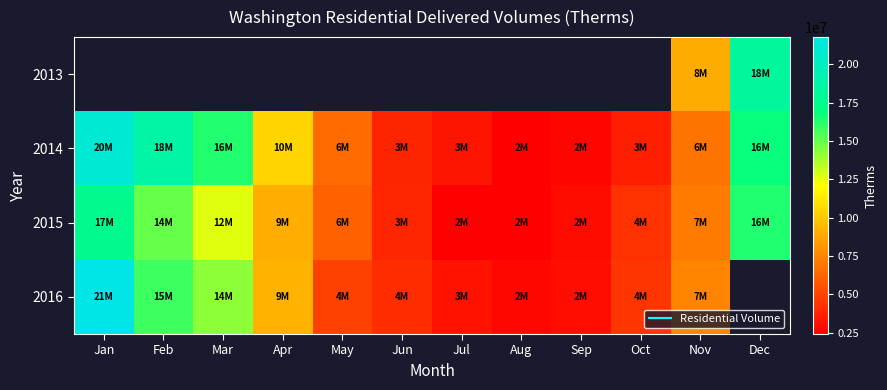

What is the sum of all 2014 values?

112330621.0